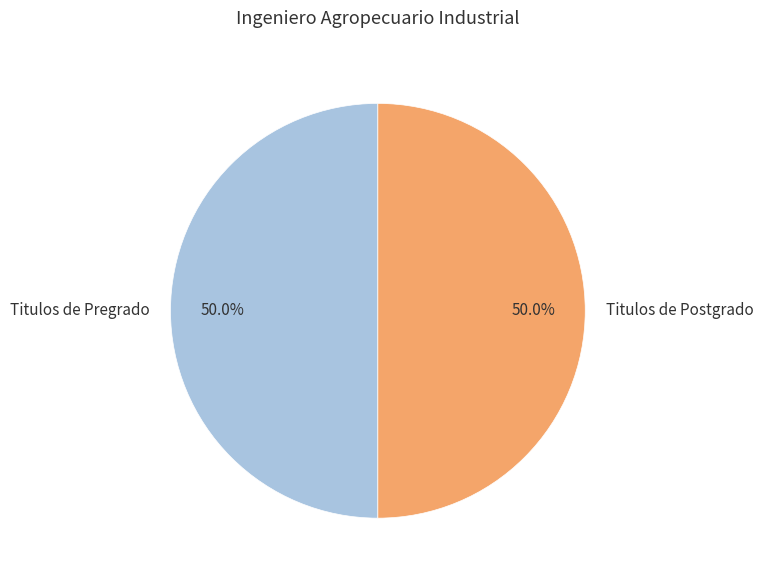

Combined, what portion of the pie is Titulos de Postgrado and Titulos de Pregrado?

100.0%